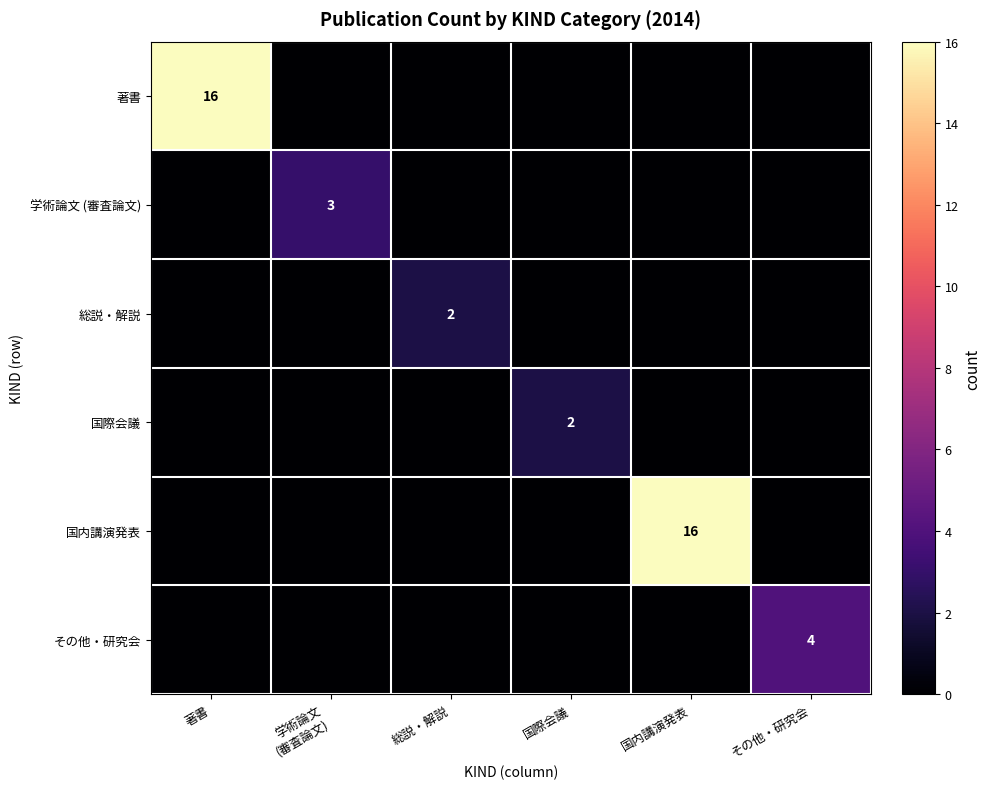

Is it true that その他・研究会 equals 4 at その他・研究会?

True